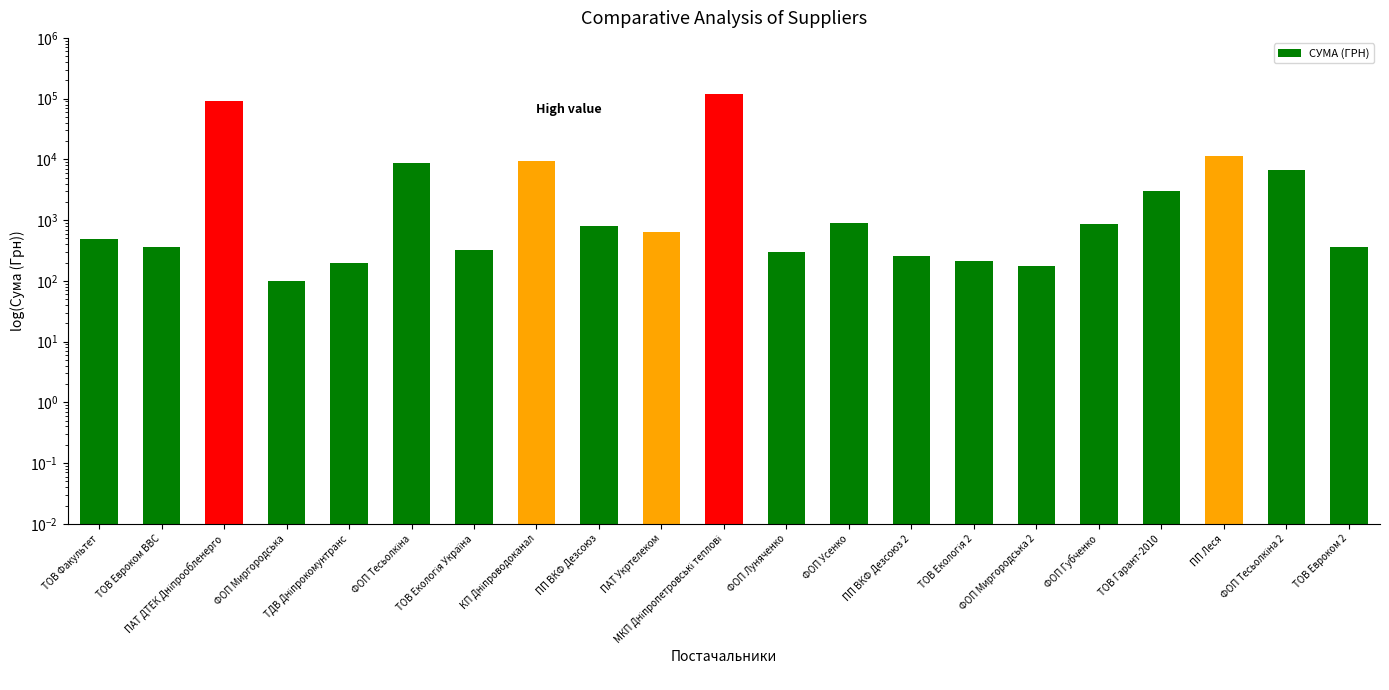

Reading right to left, extract all data points from this chart.

ТОВ Евроком 2=361.8	ФОП Тесьолкіна 2=6700.0	ПП Леся=11403.0	ТОВ Гарант-2010=3071.0	ФОП Губченко=859.3	ФОП Миргородська 2=173.9	ТОВ Екологія 2=215.5	ПП ВКФ Дезсоюз 2=252.8	ФОП Усенко=881.4	ФОП Луняченко=300.0	МКП Дніпропетровські теплові=117568.8	ПАТ Укртелеком=644.8	ПП ВКФ Дезсоюз=805.0	КП Дніпроводоканал=9532.1	ТОВ Екологія Україна=323.2	ФОП Тесьолкіна=8661.0	ТДВ Дніпрокомунтранс=199.0	ФОП Миргородська=97.8	ПАТ ДТЕК Дніпрообленерго=91998.9	ТОВ Евроком ВВС=361.8	ТОВ Факультет=496.0